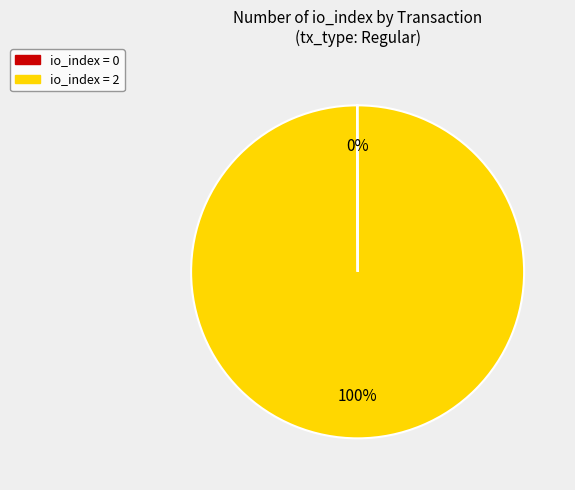

To the nearest percent, what percentage of the pie is io_index = 2?

100%